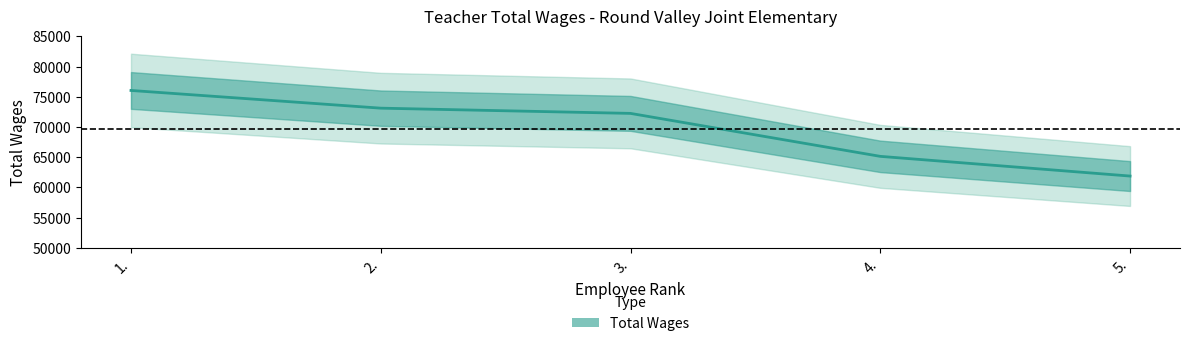

What is the sum of all values?

348405